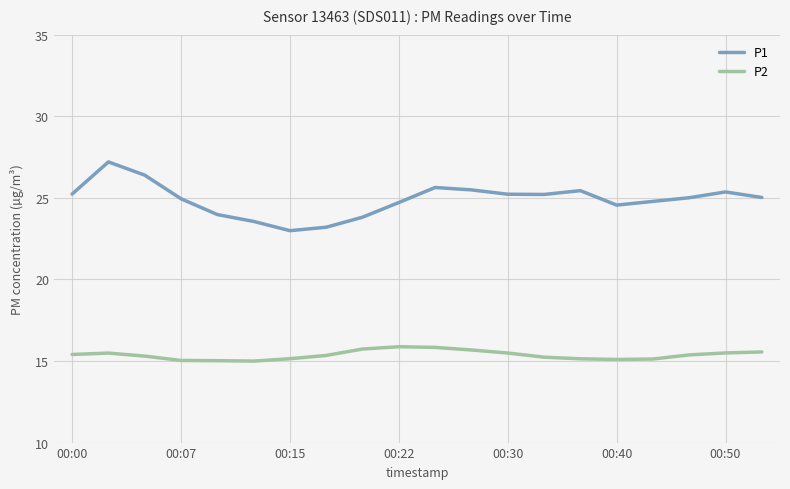

What is the smallest value displayed?

15.0